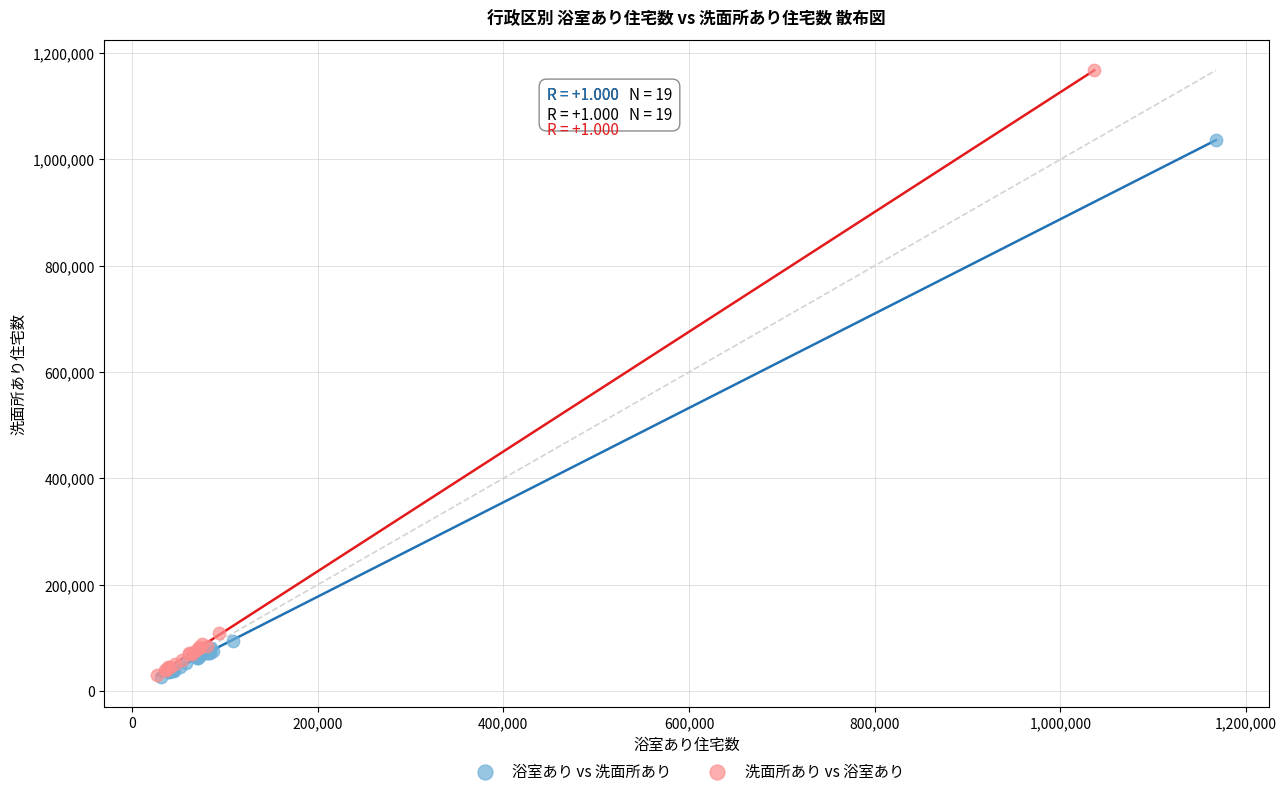

Which series contains the highest Y value?

洗面所あり vs 浴室あり